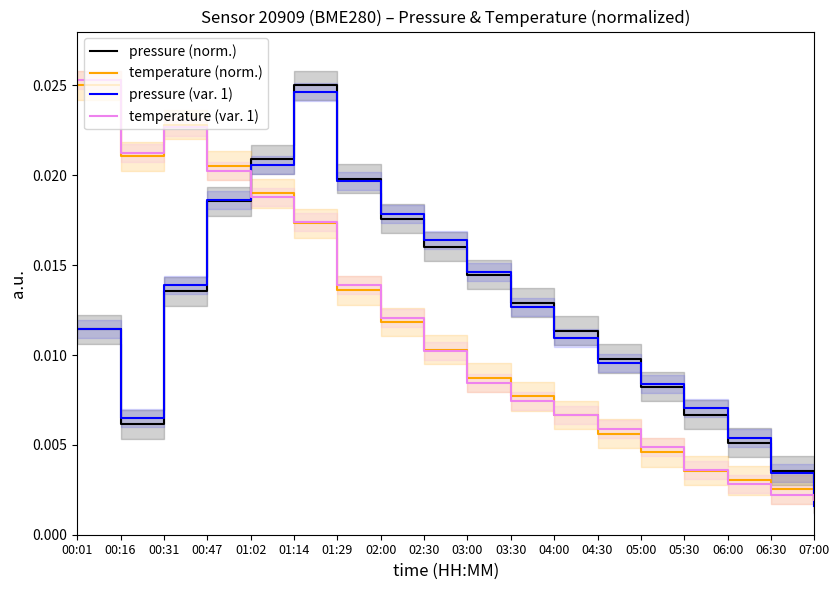

Which series changed the most between 01:29 and 04:00?

pressure (var. 1)